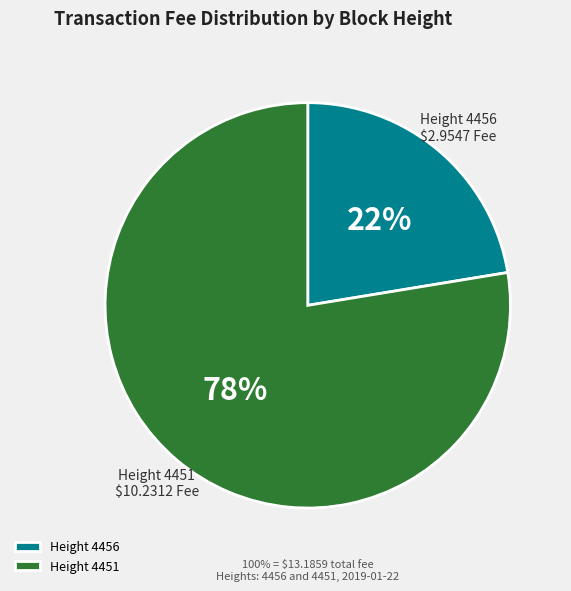

Is 4456 the majority of the pie?

No